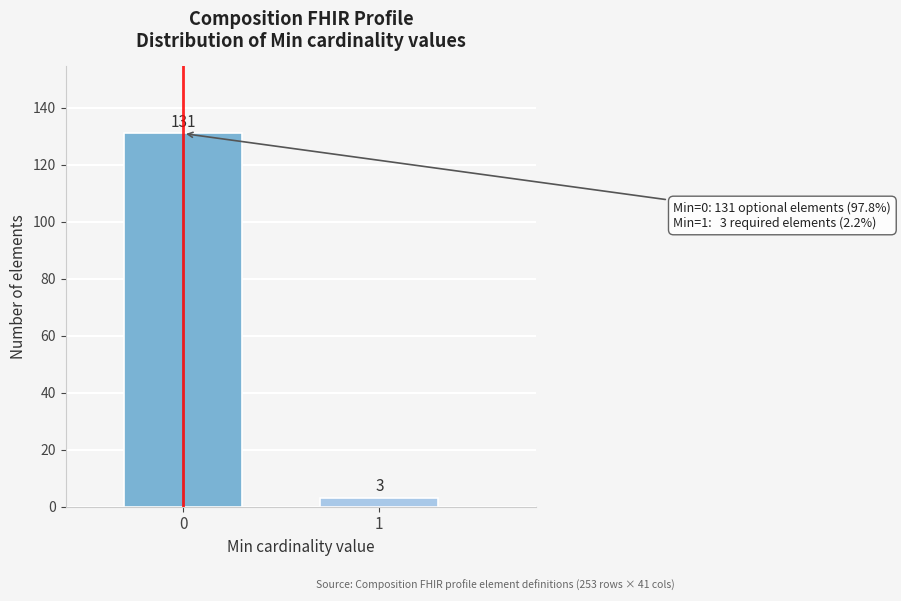

Reading right to left, what are all the values shown in this chart?

1=3	0=131